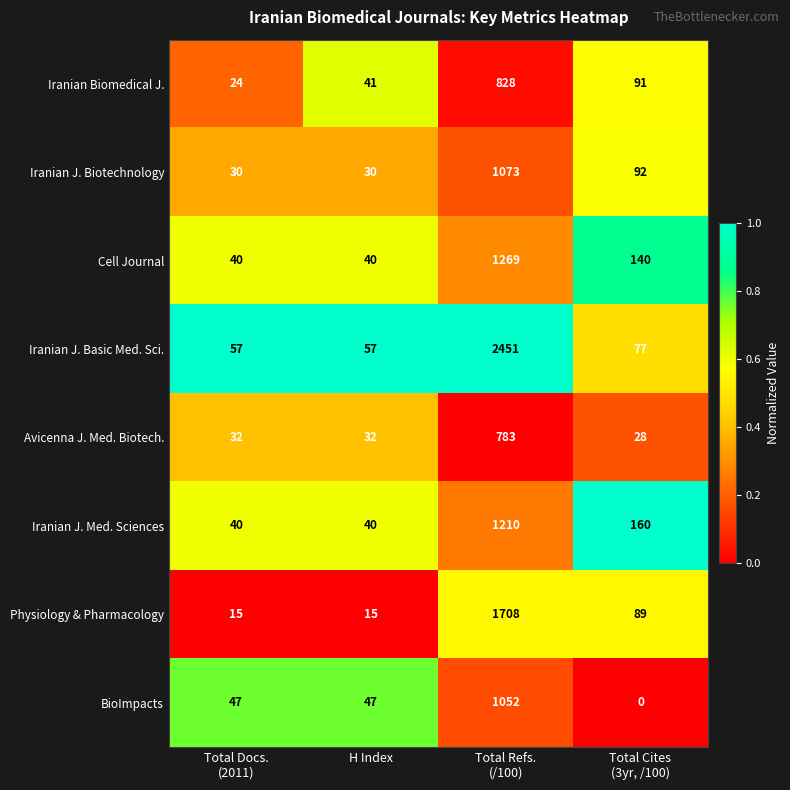

Is it true that BioImpacts equals 29 at H Index?

False